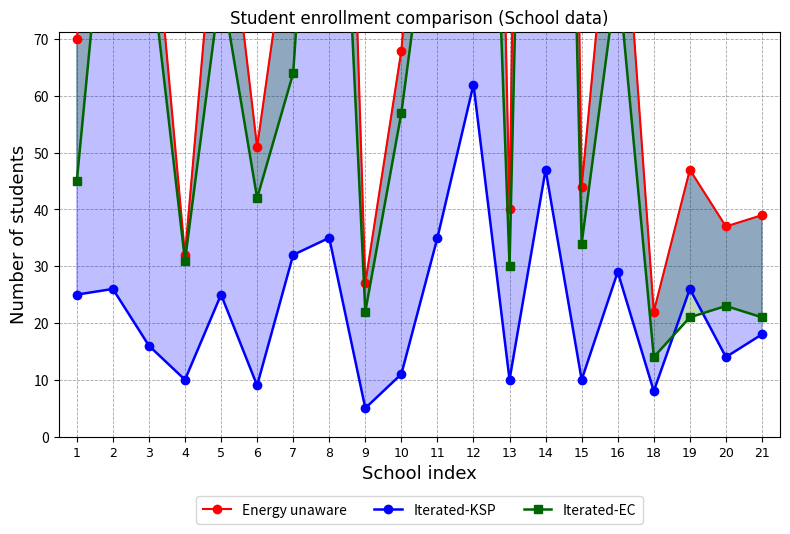

What are all the series names shown in the legend?

Energy unaware, Iterated-KSP, Iterated-EC